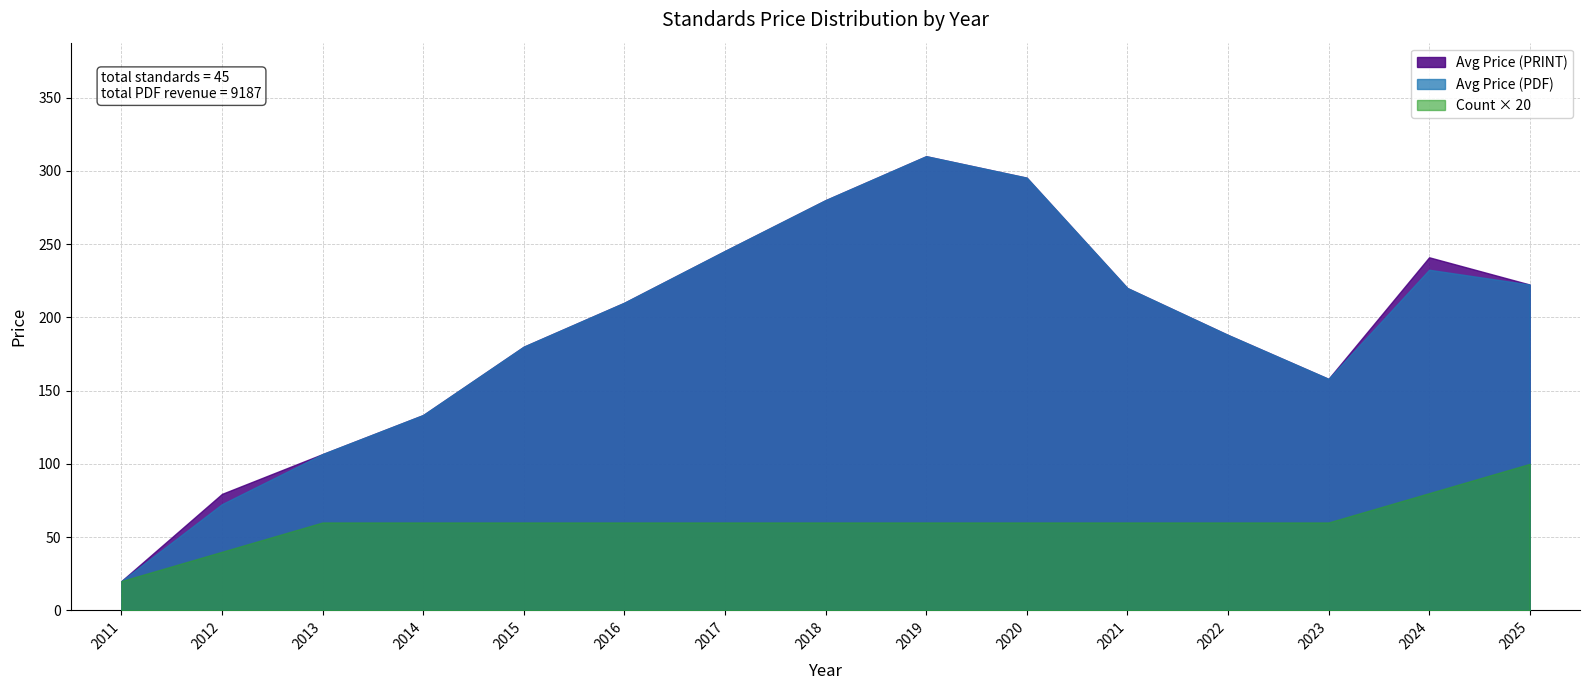

What value does the Avg Price (PDF) series have at 2018?

280.0